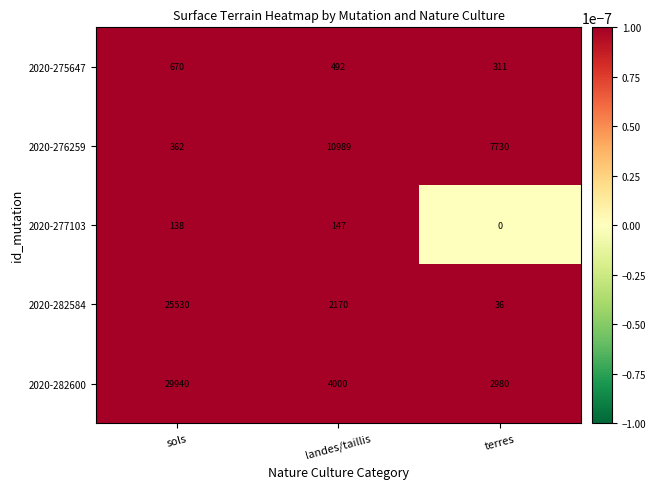

What value does the 2020-282600 series have at terres, to the nearest 10?

2980